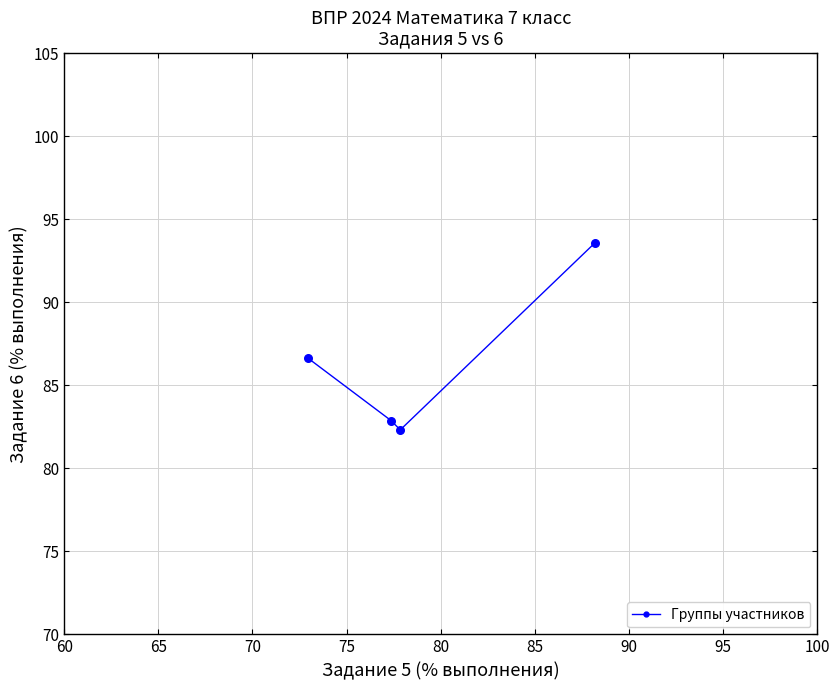

What is the minimum value shown in the chart?

82.3